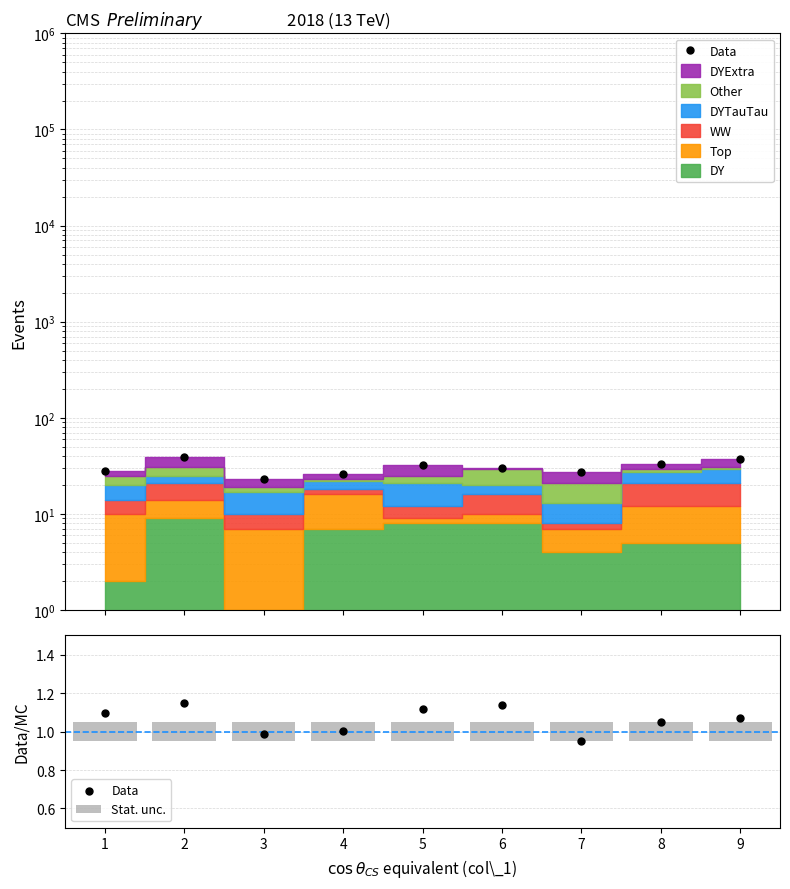

Which series reaches the minimum Y coordinate?

Stat. unc.